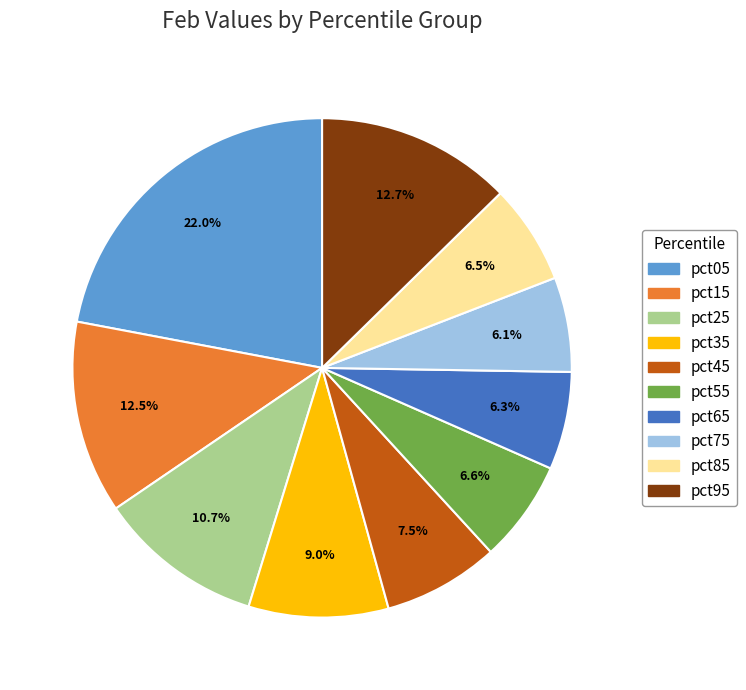

Does any single category account for the majority?

No